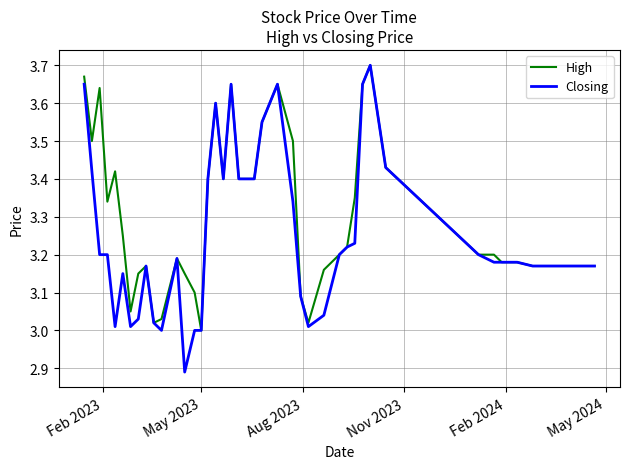

Count the number of data series in this chart.

2